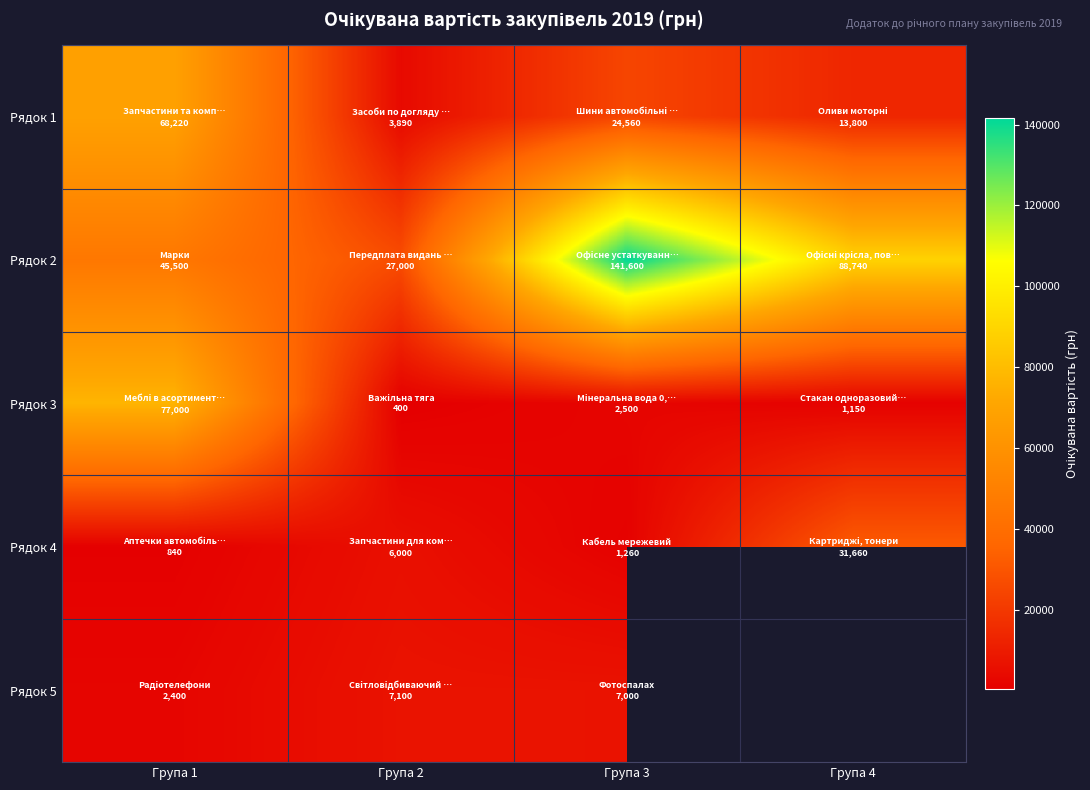

How many values in the Рядок 1 series exceed 24560?

1